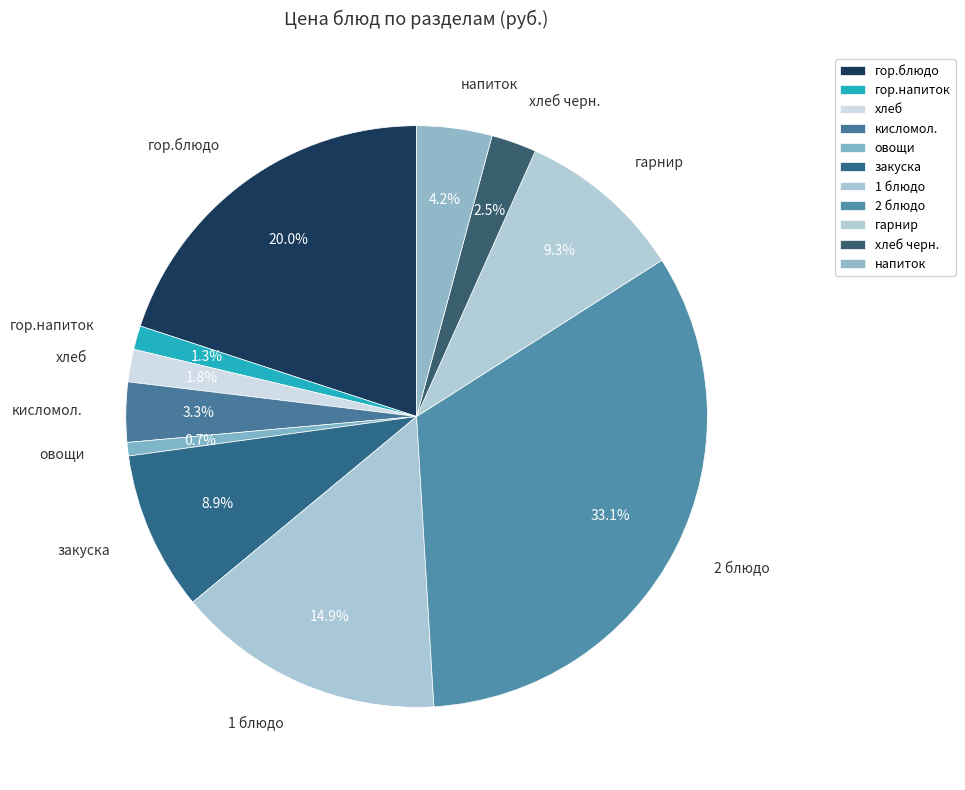

Is 2 блюдо the majority of the pie?

No